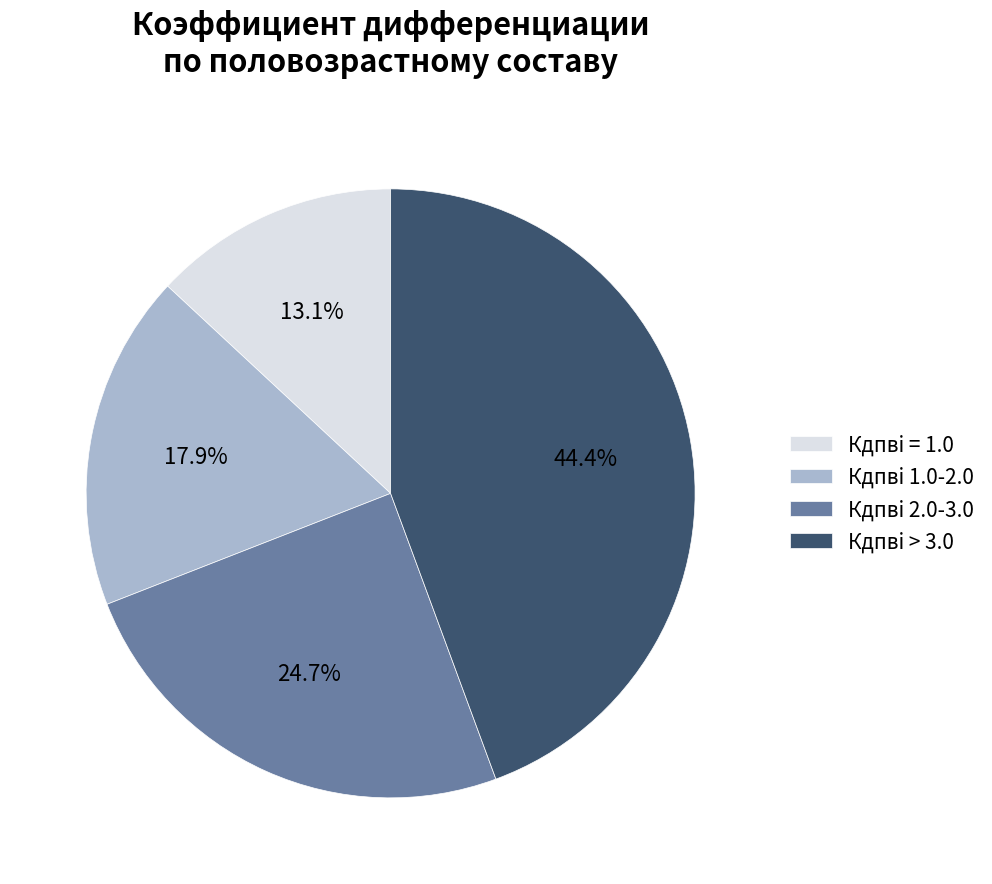

Which category has the biggest portion of the pie?

Кдпвi > 3.0